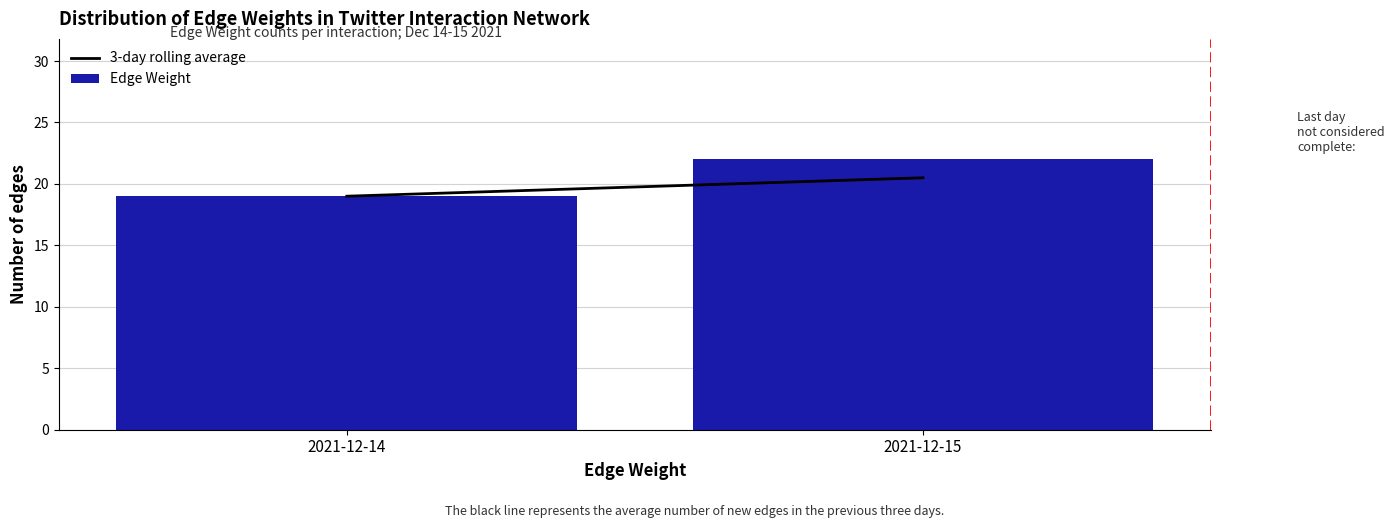

Reading left to right, what are all the values shown in this chart?

2021-12-14=19	2021-12-15=22